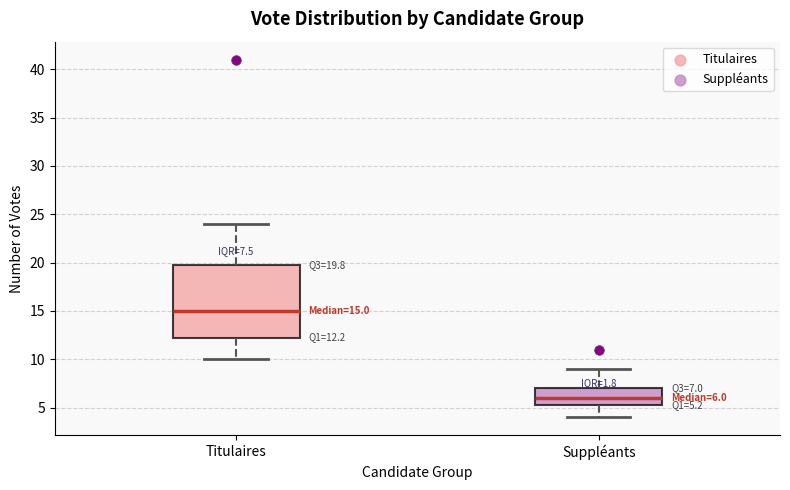

Which box has the highest median line?

Titulaires